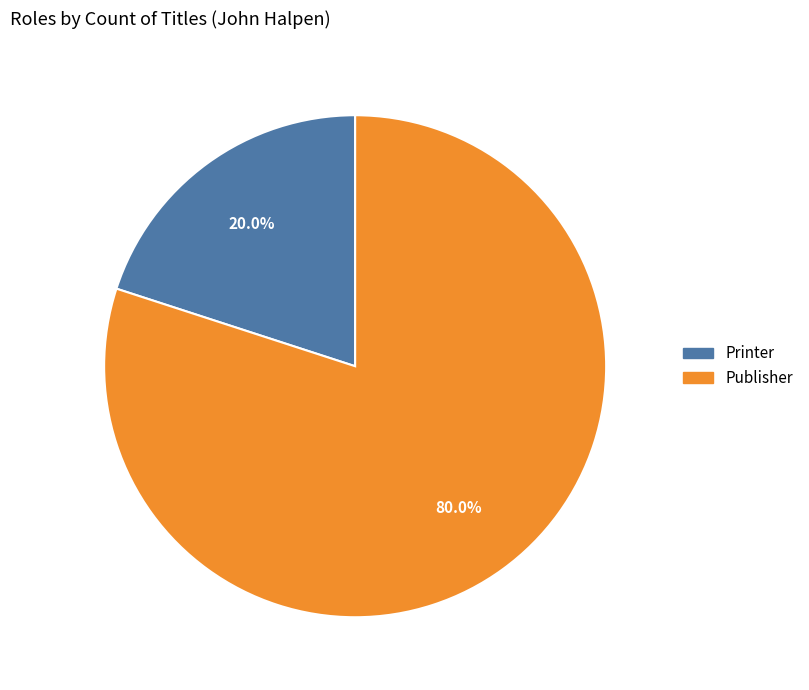

Combined, do Publisher and Printer account for over 50%?

Yes